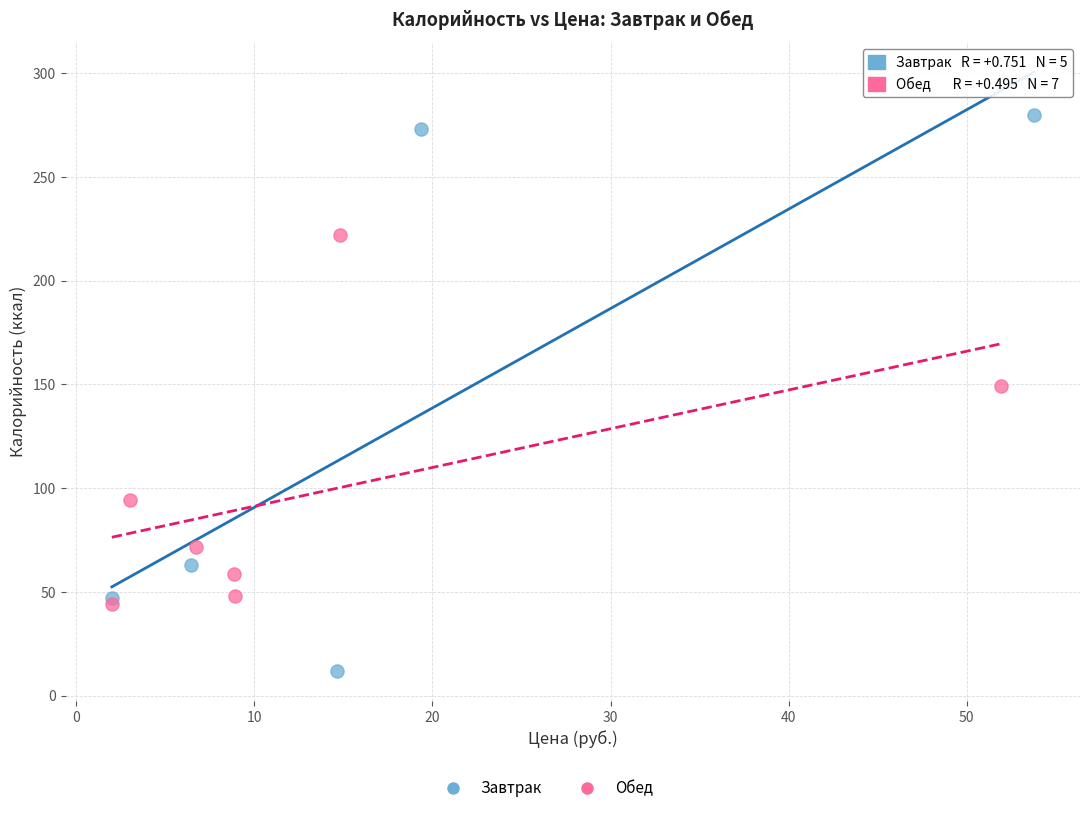

Which series reaches the maximum Y coordinate?

Завтрак